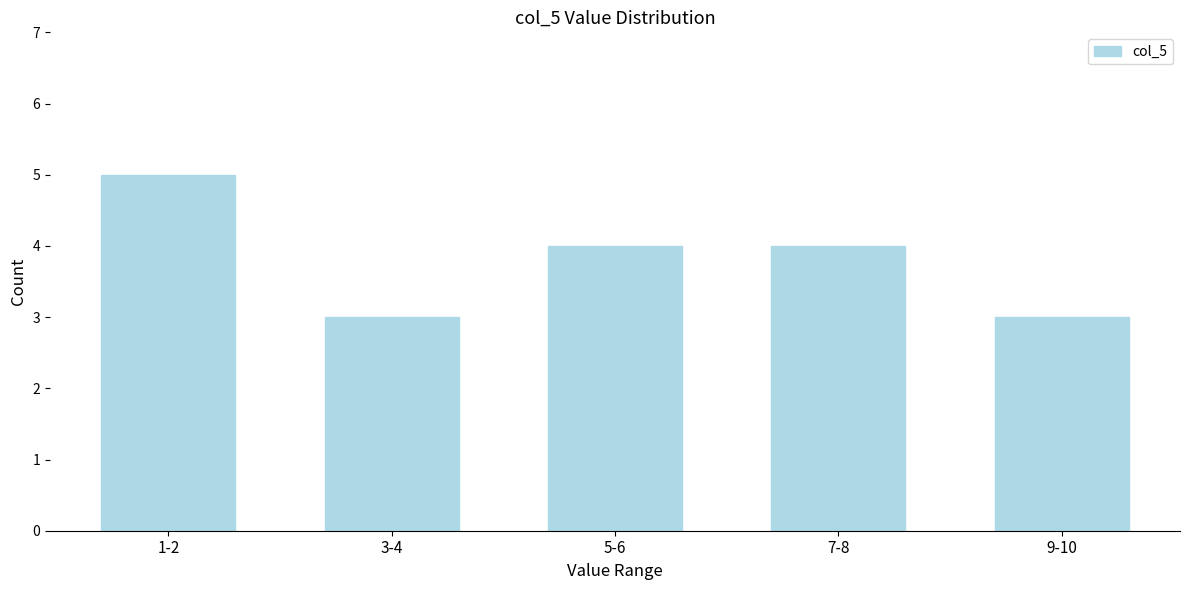

Reading left to right, extract all data points from this chart.

5	3	4	4	3